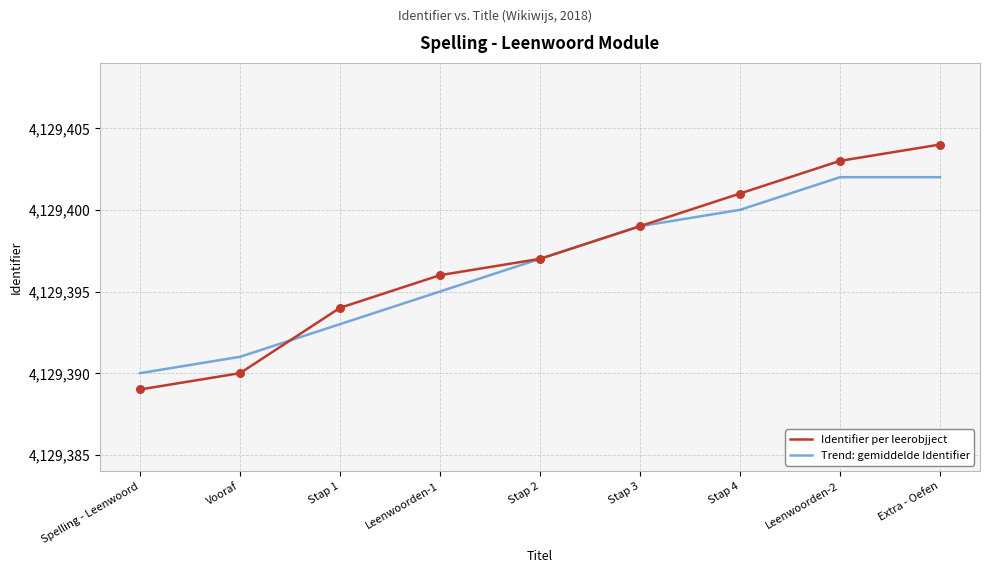

What are all the series names shown in the legend?

Identifier per leerobjject, Trend: gemiddelde Identifier